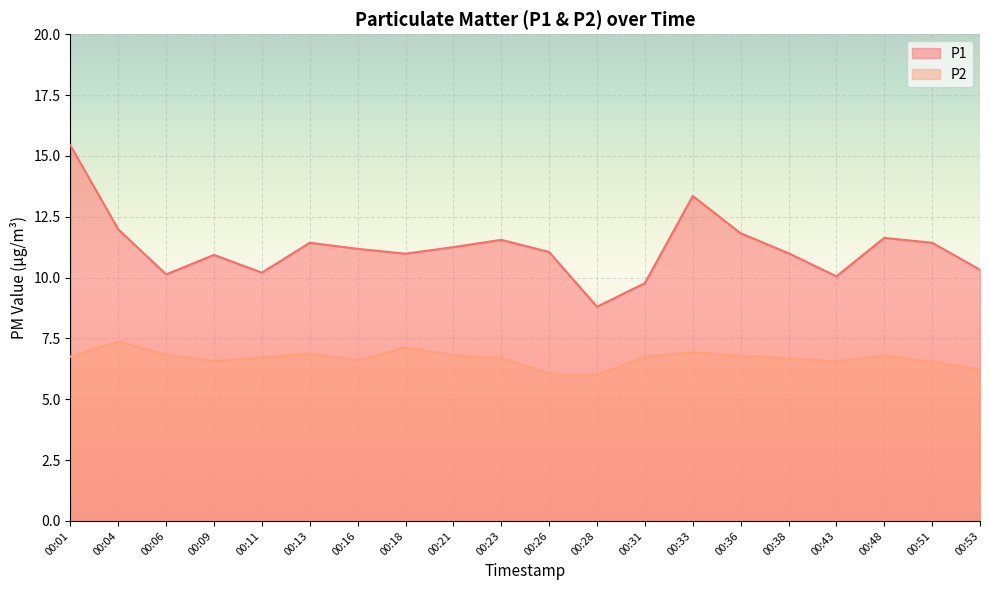

The value of P1 at 00:33 is 13.3. True or false?

True